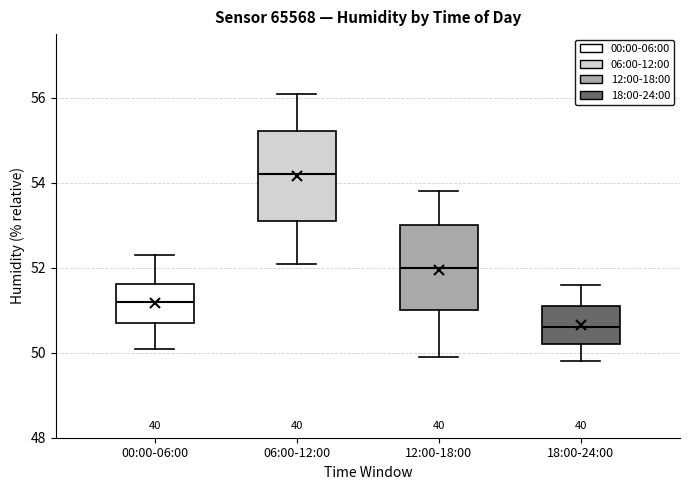

Reading left to right, read every box against the y-axis: the position of its median line, the range the box covers, and the ends of its whiskers. The values are not printed on the chart, so give them approximately, as read against the axis.

00:00-06:00: median 51.2, box 50.8 to 51.6, whiskers 50.2 to 52.4
06:00-12:00: median 54.2, box 53.2 to 55.2, whiskers 52.2 to 56.2
12:00-18:00: median 52.0, box 51.0 to 53.0, whiskers 50.0 to 53.8
18:00-24:00: median 50.6, box 50.2 to 51.2, whiskers 49.8 to 51.6